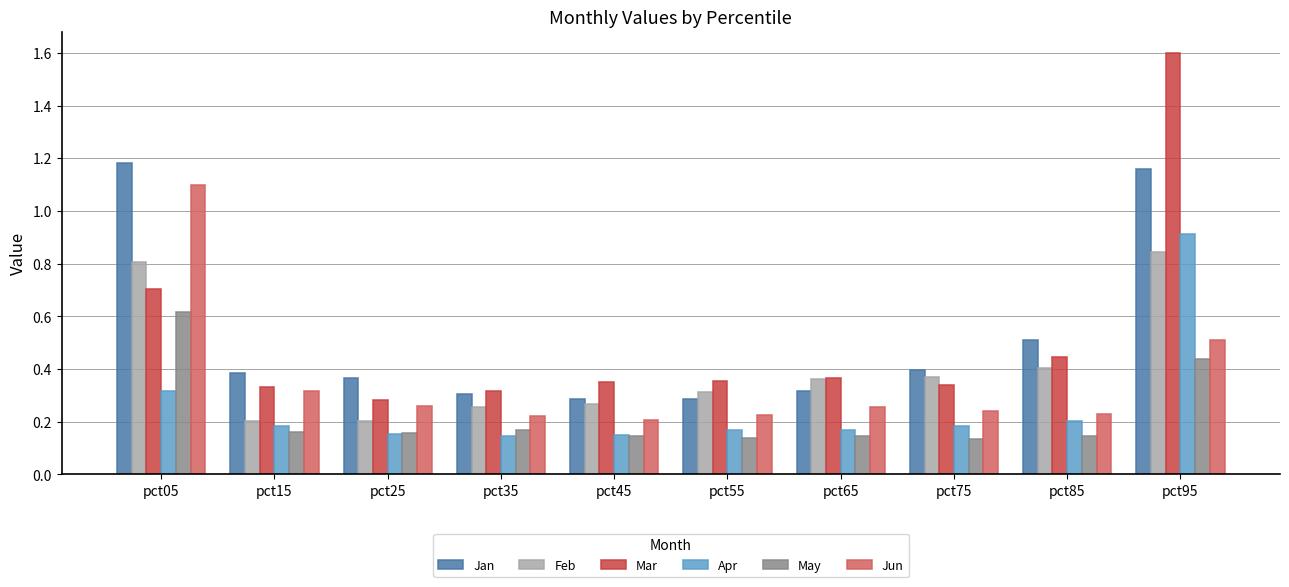

At how many categories does at least one series exceed 0?

10